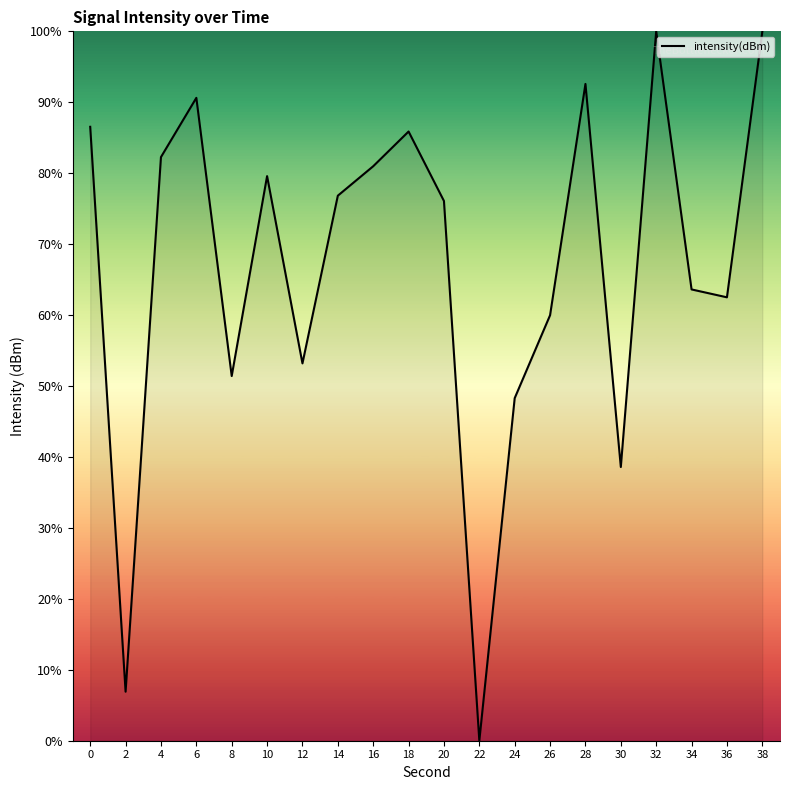

At which category does the chart reach its minimum across all series?

22